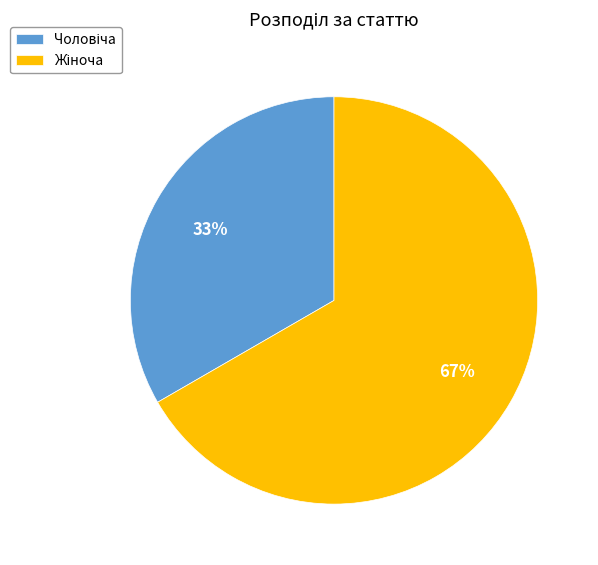

Which category has the smallest portion of the pie?

Чоловіча